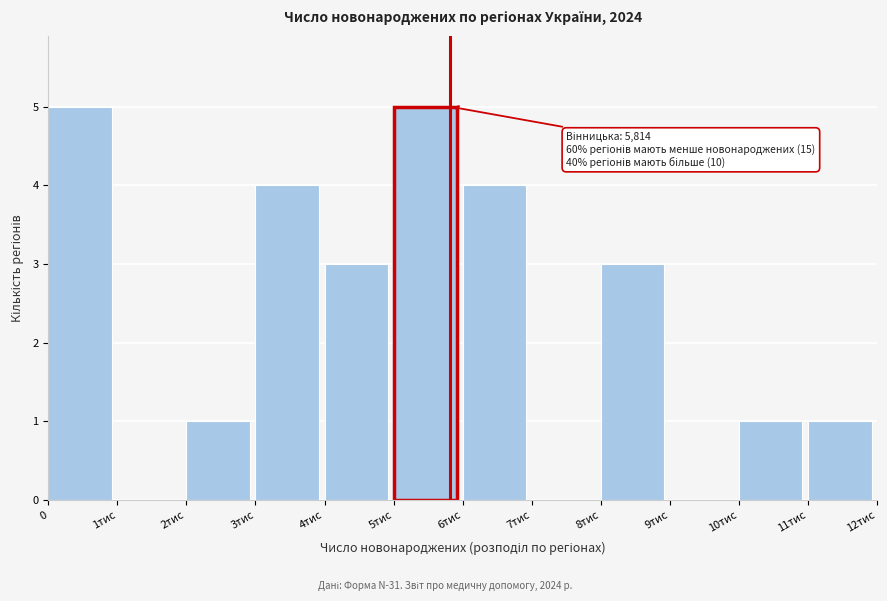

Reading left to right, list all the values displayed in this chart.

0=5	1тис=0	2тис=1	3тис=4	4тис=3	5тис=5	6тис=4	7тис=0	8тис=3	9тис=0	10тис=1	11тис=1